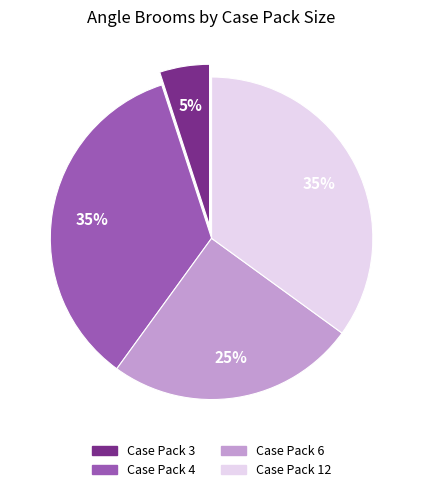

To the nearest percent, what is the average slice percentage?

25%